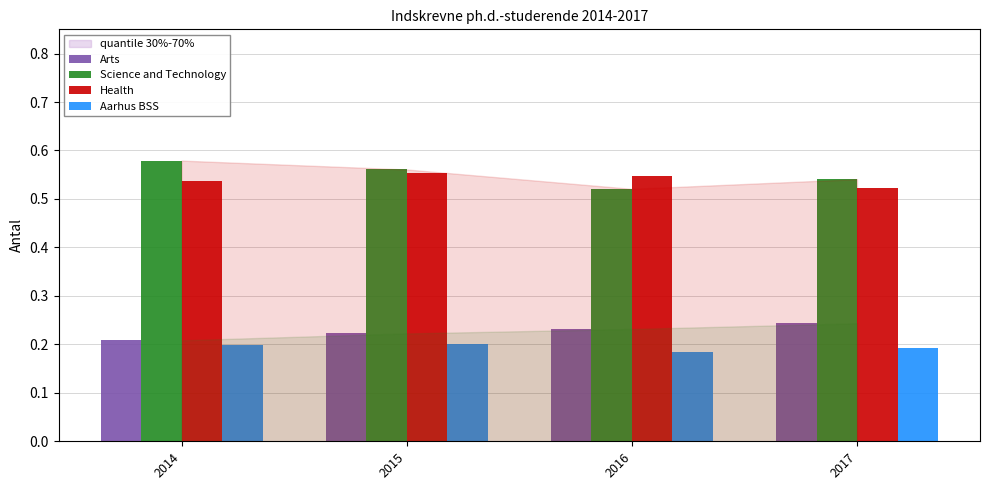

What is the total value across all series at 2015?

1.5